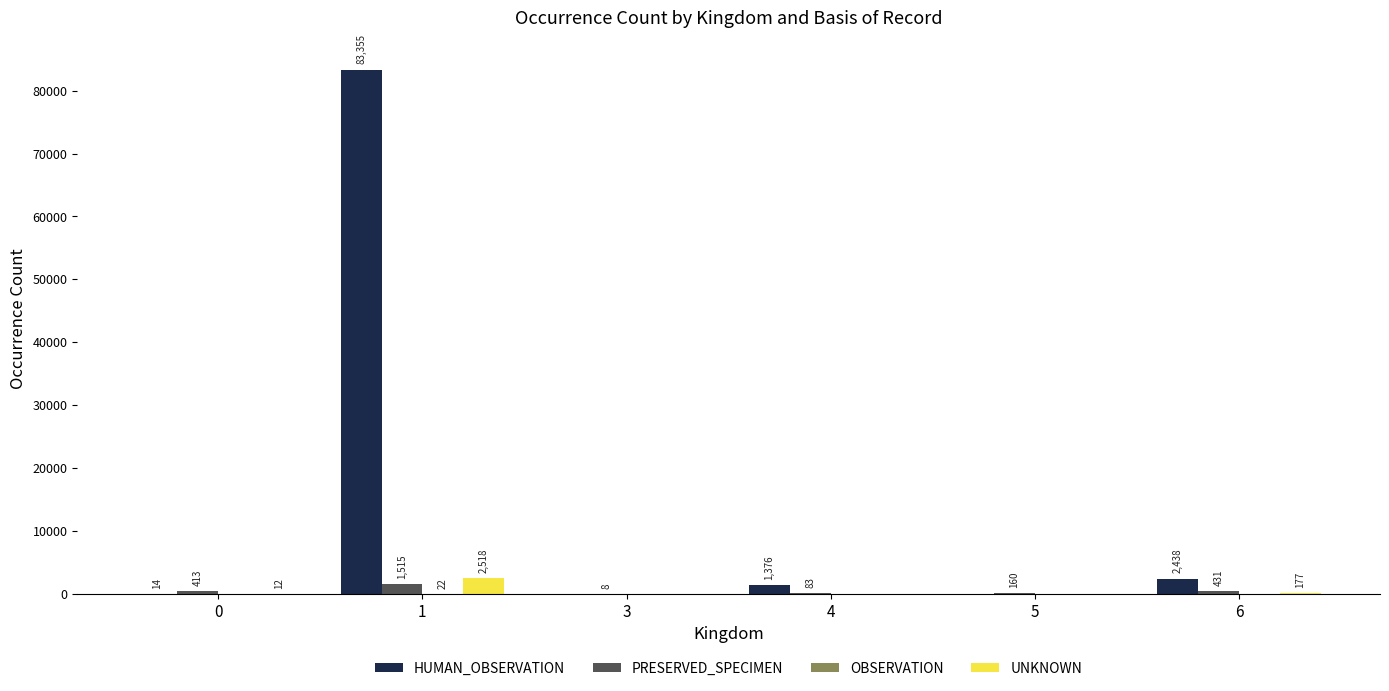

Where is UNKNOWN nearest to the value 1259?

6